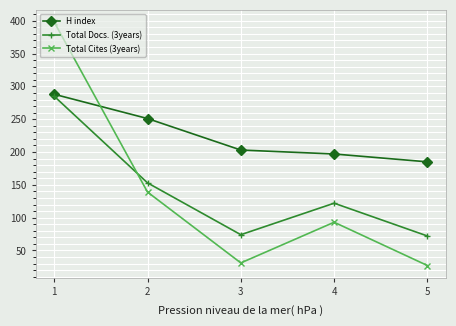

In Total Docs. (3years), how many points are lower than both neighbors (excluding endpoints)?

1